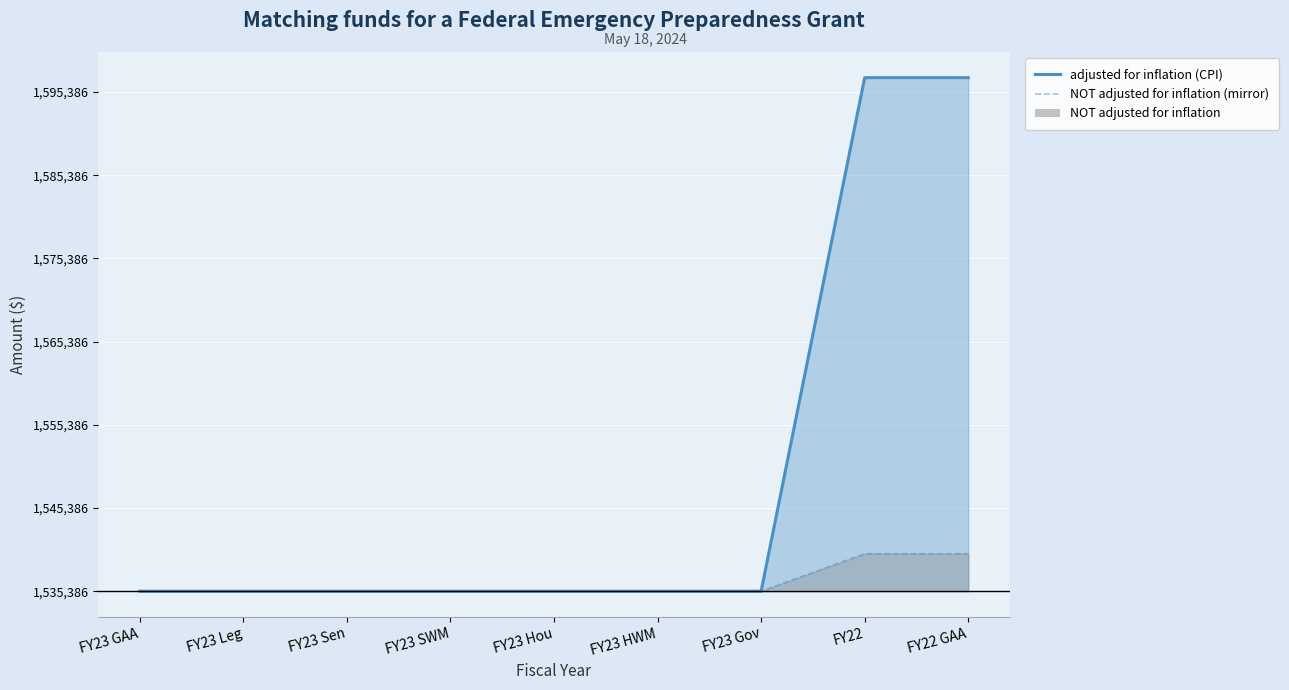

At which category does the chart reach its peak across all series?

FY22